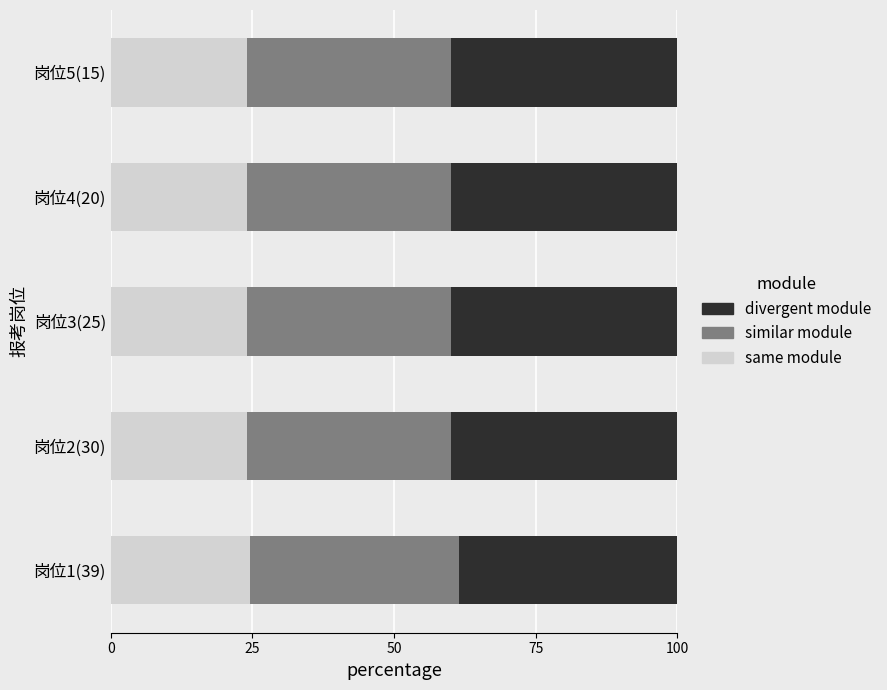

What is the highest value of the same module series?

24.6